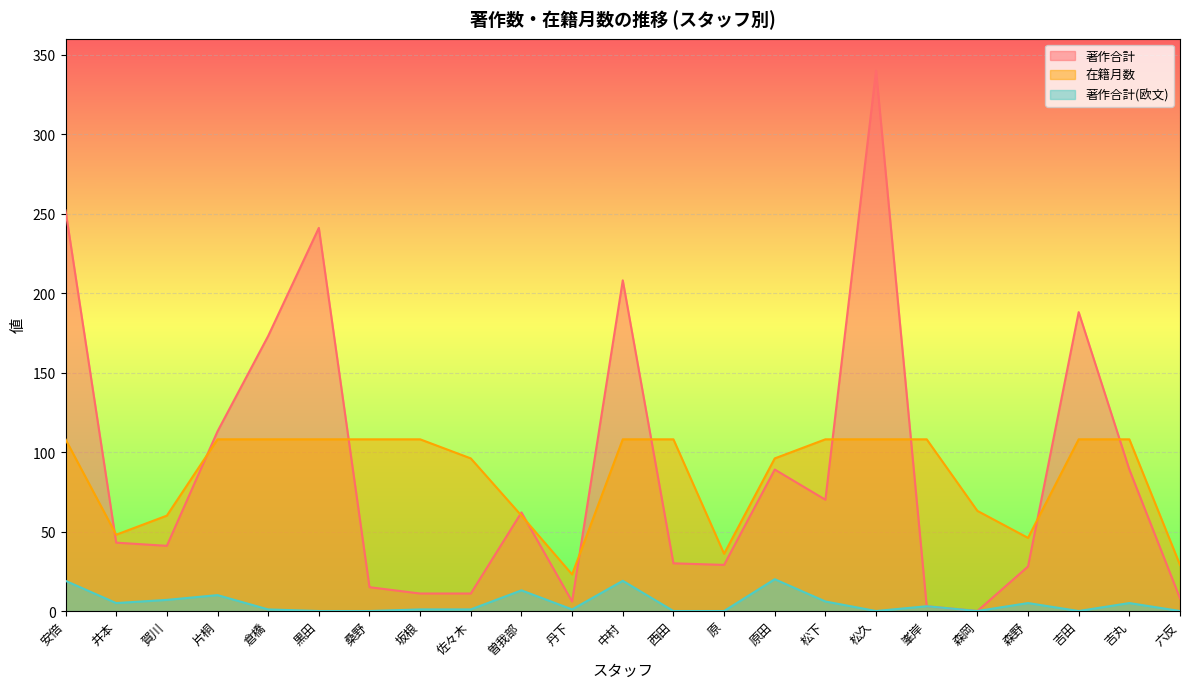

Which has a higher value, 西田 or 倉橋?

倉橋